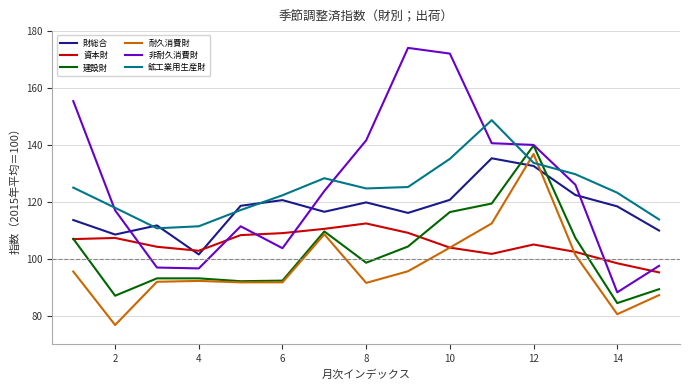

What is the greatest value displayed?

174.1